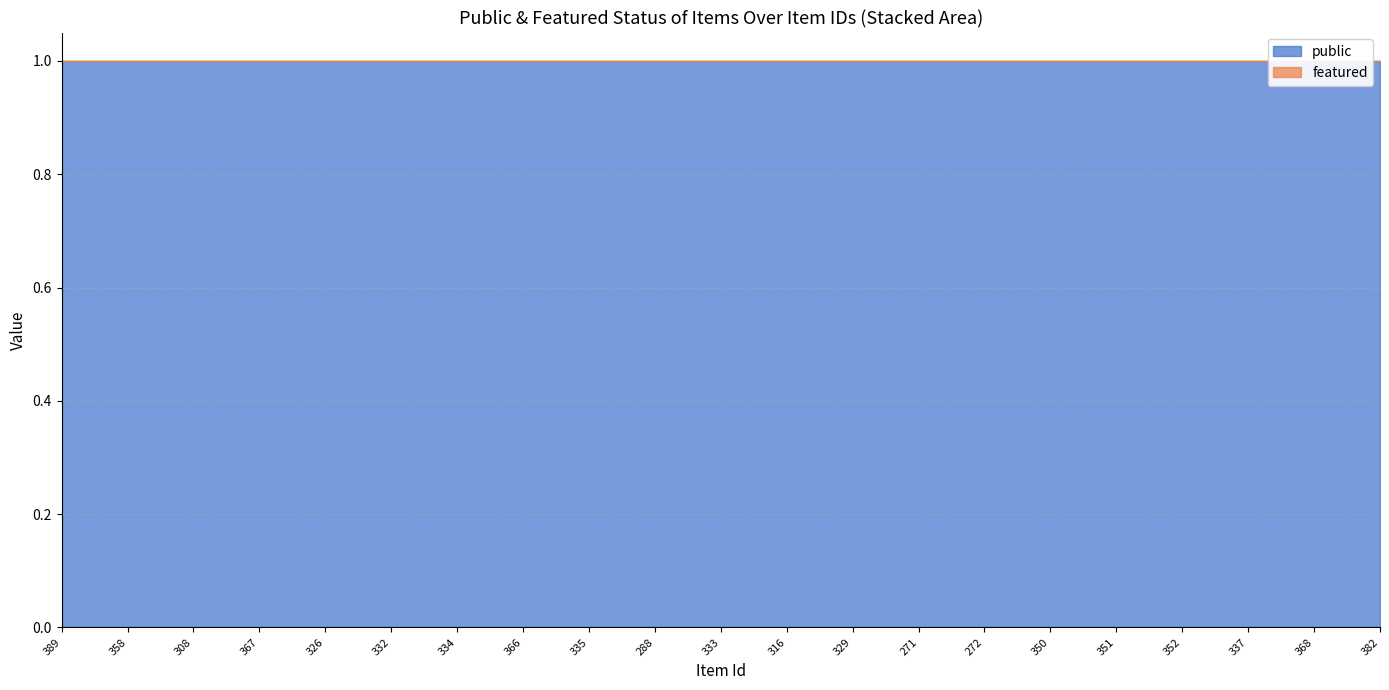

Rank the series by their average value, from lowest to highest.

featured, public